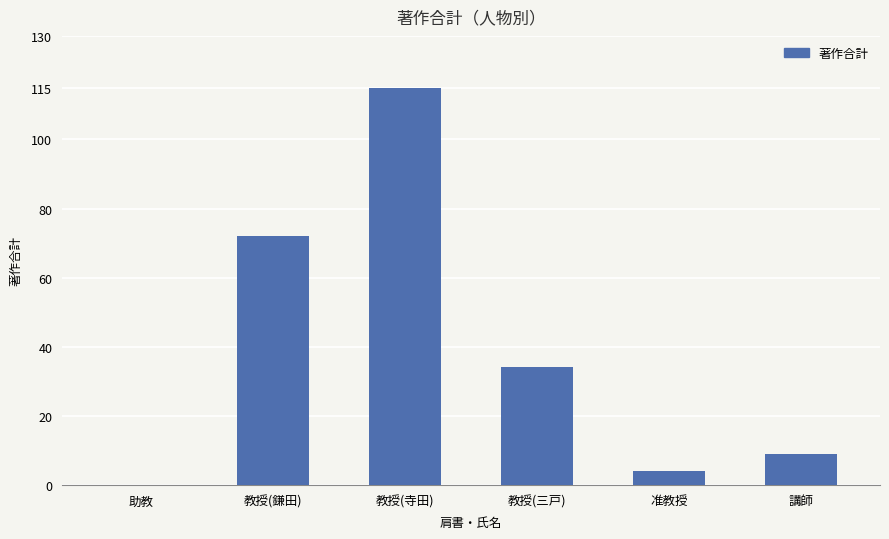

What is the sum of all values?

234